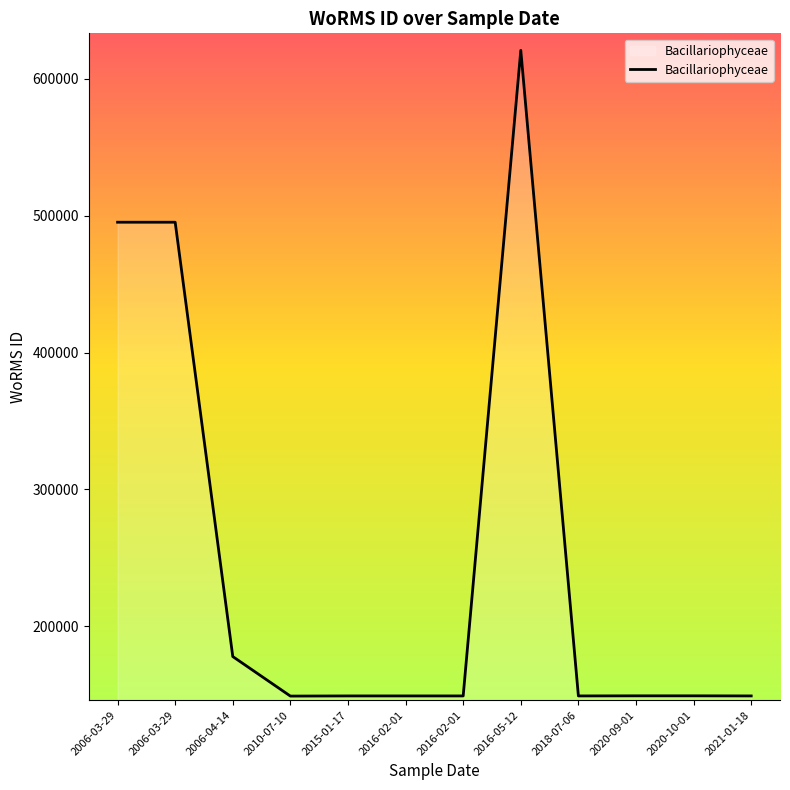

At which label is the value closest to 384913?

2006-03-29